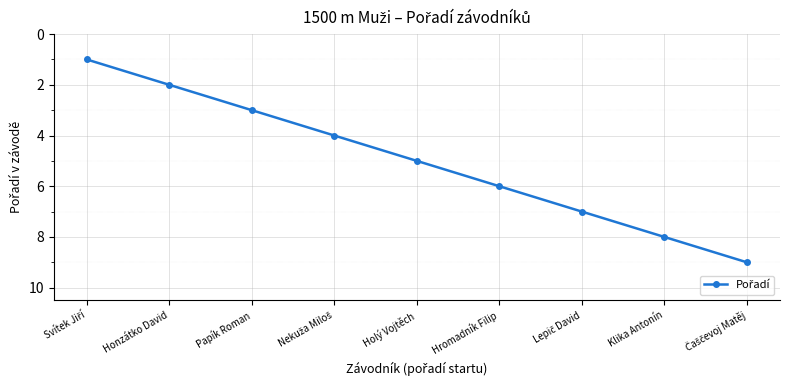

How many series are shown in this chart?

1